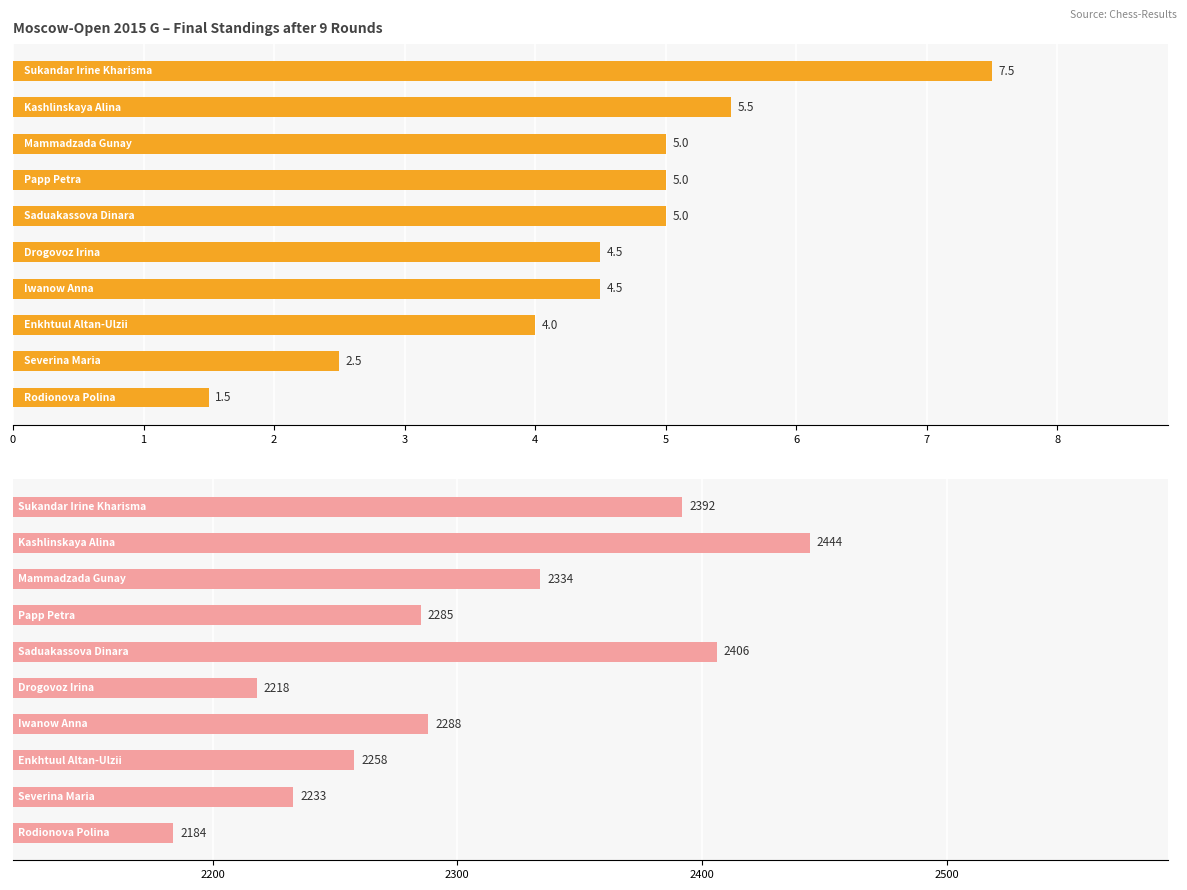

Is it true that Points equals 6.3 at 5?

False